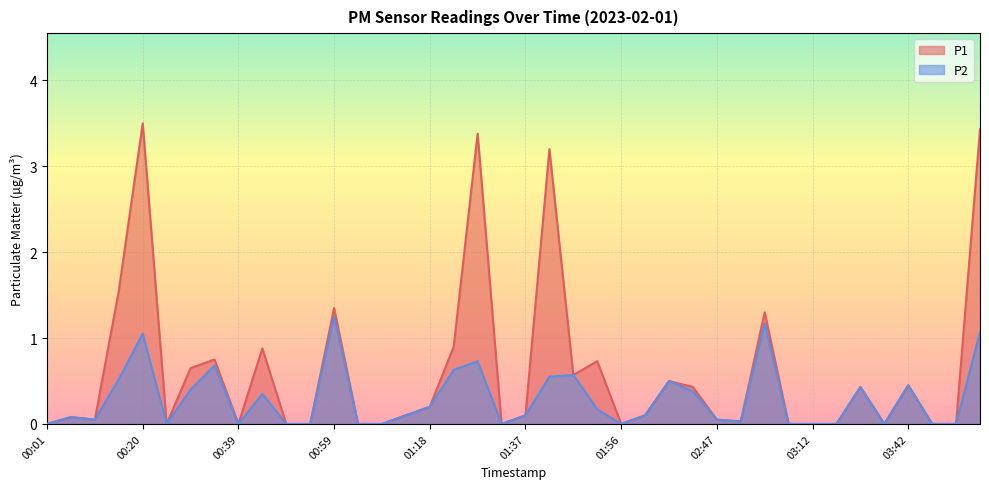

Reading left to right, list all the values displayed in this chart.

P1: 00:01=0.0	00:06=0.1	00:11=0.1	00:15=1.6	00:20=3.5	00:25=0.0	00:30=0.7	00:35=0.8	00:39=0.0	00:44=0.9	00:49=0.0	00:54=0.0	00:59=1.4	01:03=0.0	01:08=0.0	01:13=0.1	01:18=0.2	01:23=0.9	01:27=3.4	01:32=0.0	01:37=0.1	01:42=3.2	01:47=0.6	01:51=0.7	01:56=0.0	02:01=0.1	02:06=0.5	02:11=0.4	02:47=0.1	02:52=0.0	02:57=1.3	03:02=0.0	03:12=0.0	03:22=0.0	03:32=0.4	03:37=0.0	03:42=0.5	03:47=0.0	03:52=0.0	03:57=3.4
P2: 00:01=0.0	00:06=0.1	00:11=0.1	00:15=0.5	00:20=1.1	00:25=0.0	00:30=0.4	00:35=0.7	00:39=0.0	00:44=0.3	00:49=0.0	00:54=0.0	00:59=1.2	01:03=0.0	01:08=0.0	01:13=0.1	01:18=0.2	01:23=0.6	01:27=0.7	01:32=0.0	01:37=0.1	01:42=0.6	01:47=0.6	01:51=0.2	01:56=0.0	02:01=0.1	02:06=0.5	02:11=0.4	02:47=0.1	02:52=0.0	02:57=1.2	03:02=0.0	03:12=0.0	03:22=0.0	03:32=0.4	03:37=0.0	03:42=0.5	03:47=0.0	03:52=0.0	03:57=1.1